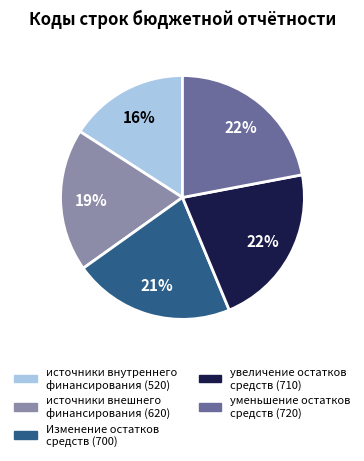

To the nearest percent, what percentage of the pie is Изменение остатков средств (700)?

21%